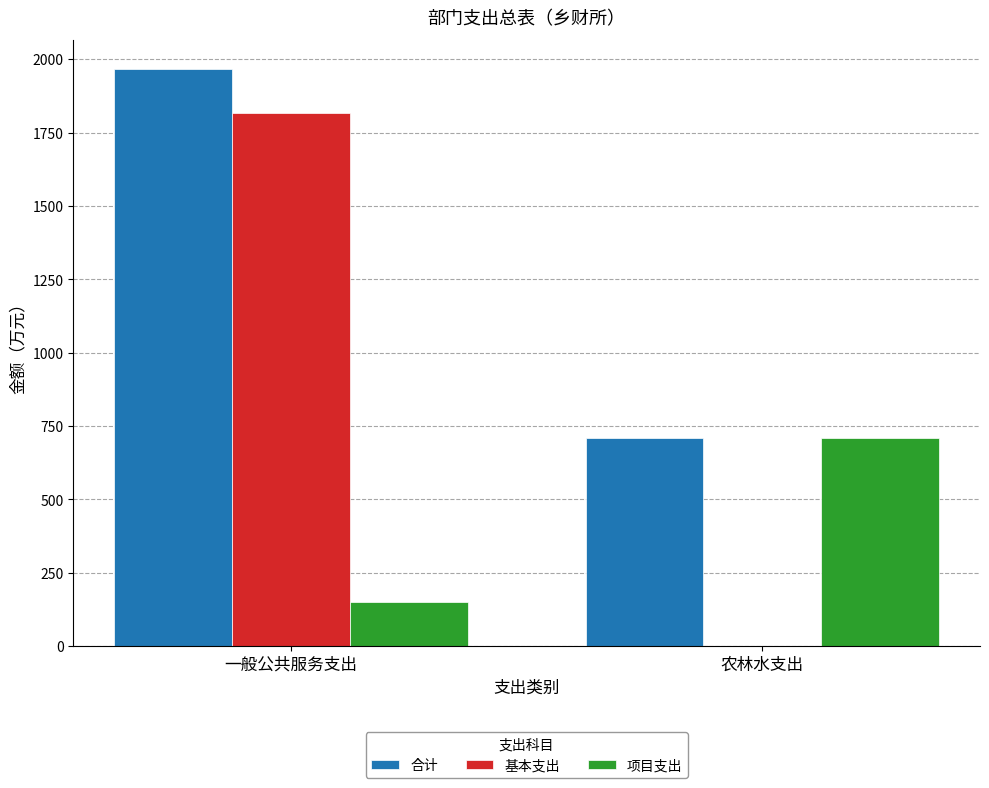

Between 一般公共服务支出 and 农林水支出, which series saw the biggest shift?

基本支出